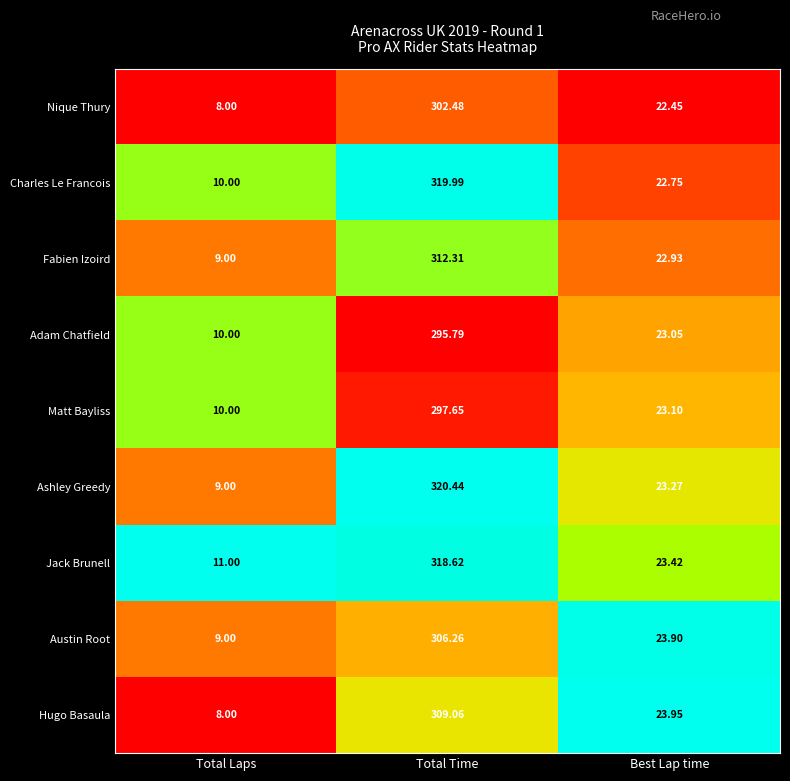

Which series has the widest spread of values?

Ashley Greedy